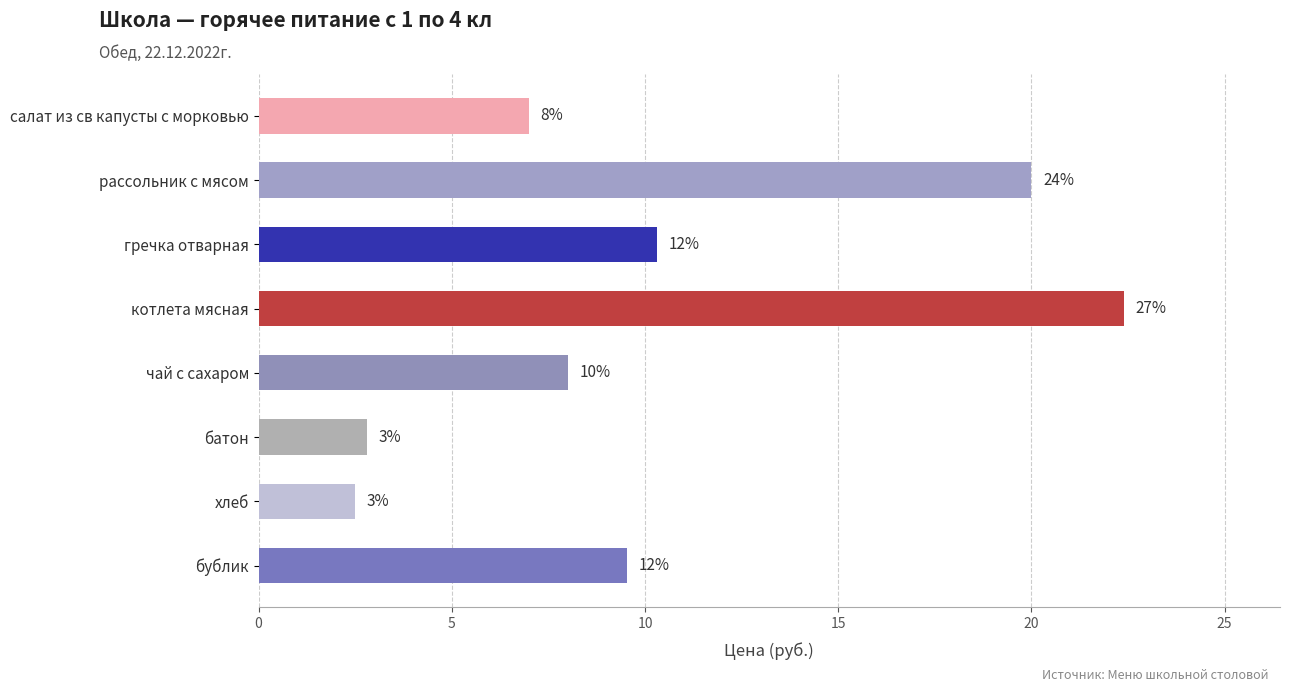

What is the sum of all values?

82.5